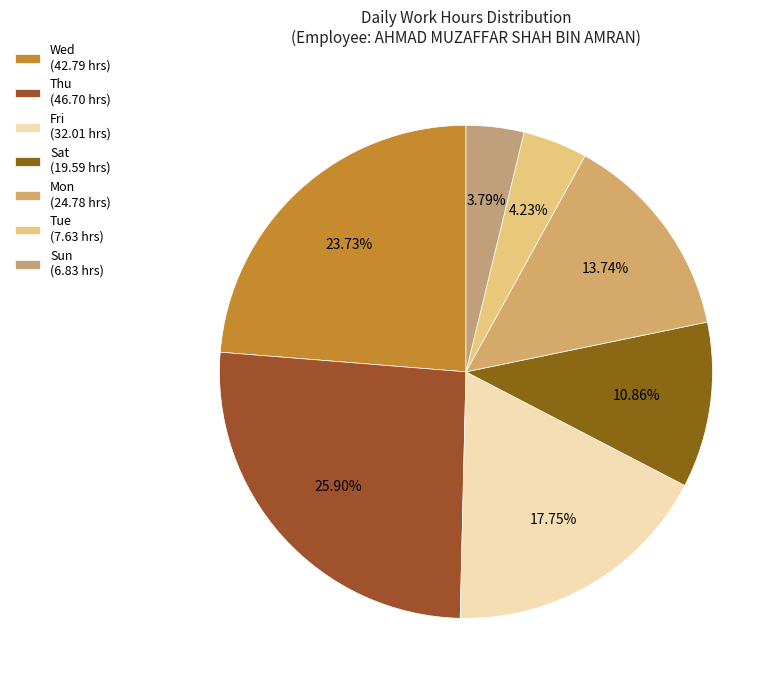

Which category has the biggest portion of the pie?

Thu (46.70 hrs)